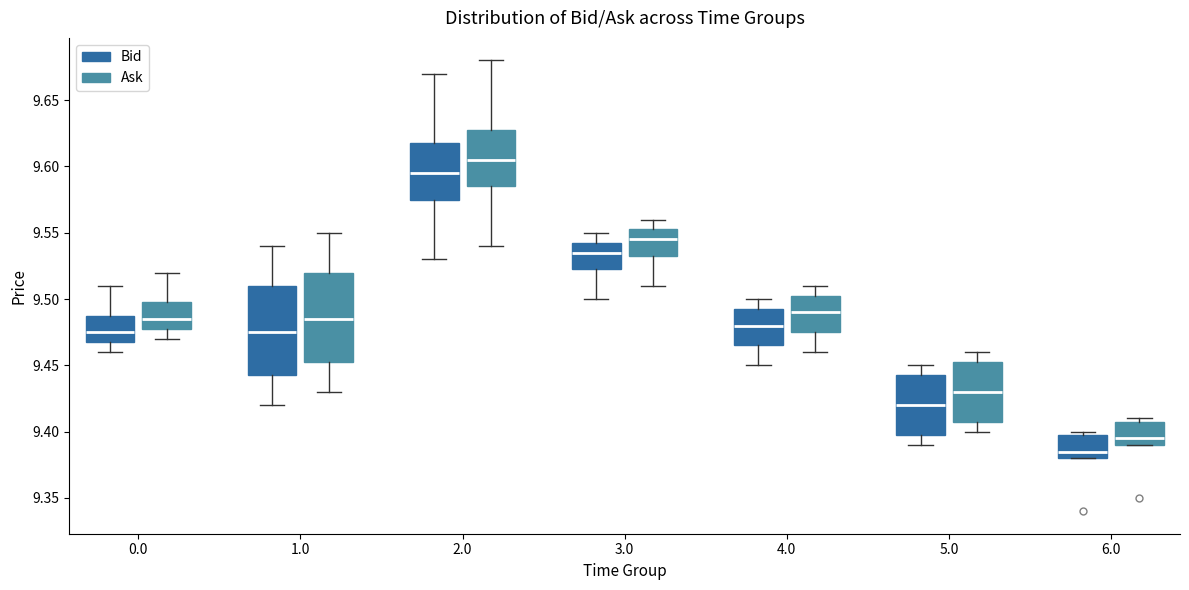

Reading left to right, transcribe this box plot: for each box, give where its median line is, the range the box spans, and where its two whiskers end, as read against the y-axis. The values are not printed on the chart, so give them approximately, as read against the axis.

0.0 (Bid): median 9.475, box 9.470 to 9.490, whiskers 9.460 to 9.510
0.0 (Ask): median 9.485, box 9.480 to 9.500, whiskers 9.470 to 9.520
1.0 (Bid): median 9.475, box 9.445 to 9.510, whiskers 9.420 to 9.540
1.0 (Ask): median 9.485, box 9.455 to 9.520, whiskers 9.430 to 9.550
2.0 (Bid): median 9.595, box 9.575 to 9.620, whiskers 9.530 to 9.670
2.0 (Ask): median 9.605, box 9.585 to 9.630, whiskers 9.540 to 9.680
3.0 (Bid): median 9.535, box 9.525 to 9.545, whiskers 9.500 to 9.550
3.0 (Ask): median 9.545, box 9.535 to 9.555, whiskers 9.510 to 9.560
4.0 (Bid): median 9.480, box 9.465 to 9.495, whiskers 9.450 to 9.500
4.0 (Ask): median 9.490, box 9.475 to 9.505, whiskers 9.460 to 9.510
5.0 (Bid): median 9.420, box 9.400 to 9.445, whiskers 9.390 to 9.450
5.0 (Ask): median 9.430, box 9.410 to 9.455, whiskers 9.400 to 9.460
6.0 (Bid): median 9.385, box 9.380 to 9.400, whiskers 9.380 to 9.400 (just above the box's upper edge)
6.0 (Ask): median 9.395, box 9.390 to 9.410, whiskers 9.390 to 9.410 (just above the box's upper edge)